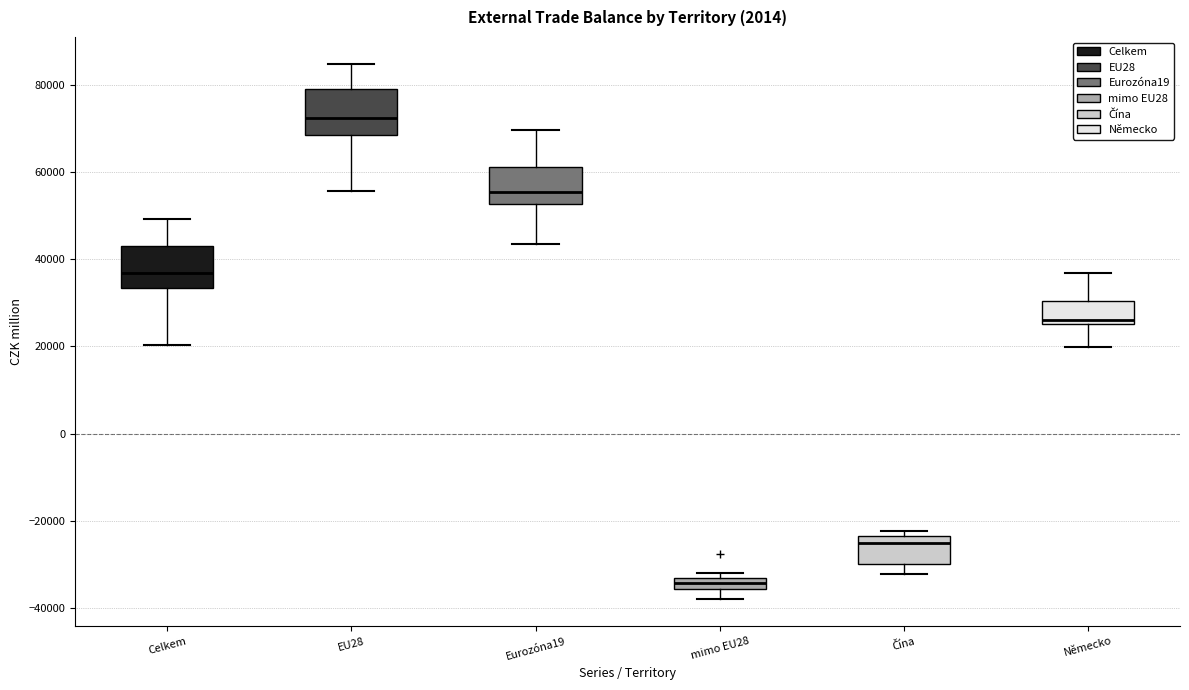

Which box's median line is the lowest?

mimo EU28